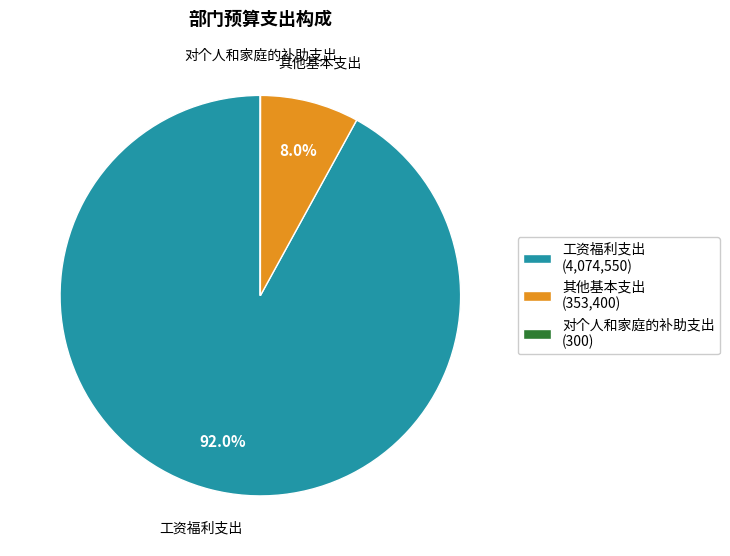

Does any single category account for the majority?

Yes